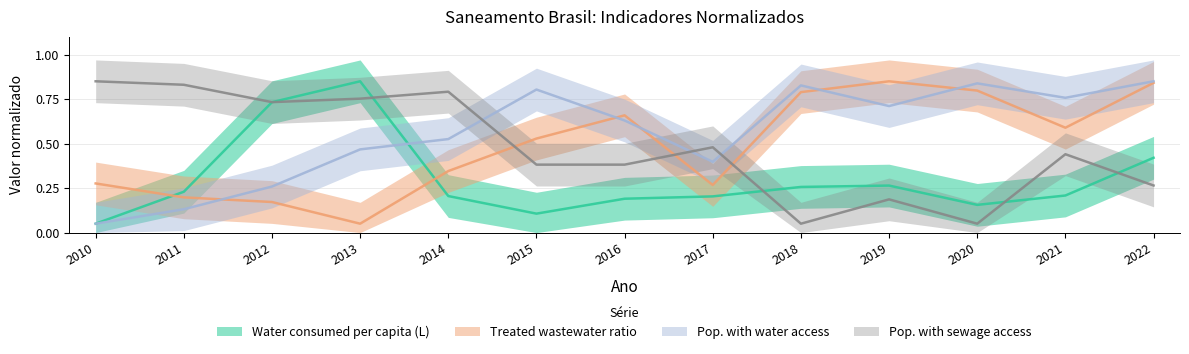

Which category has the lowest value across all series?

2010